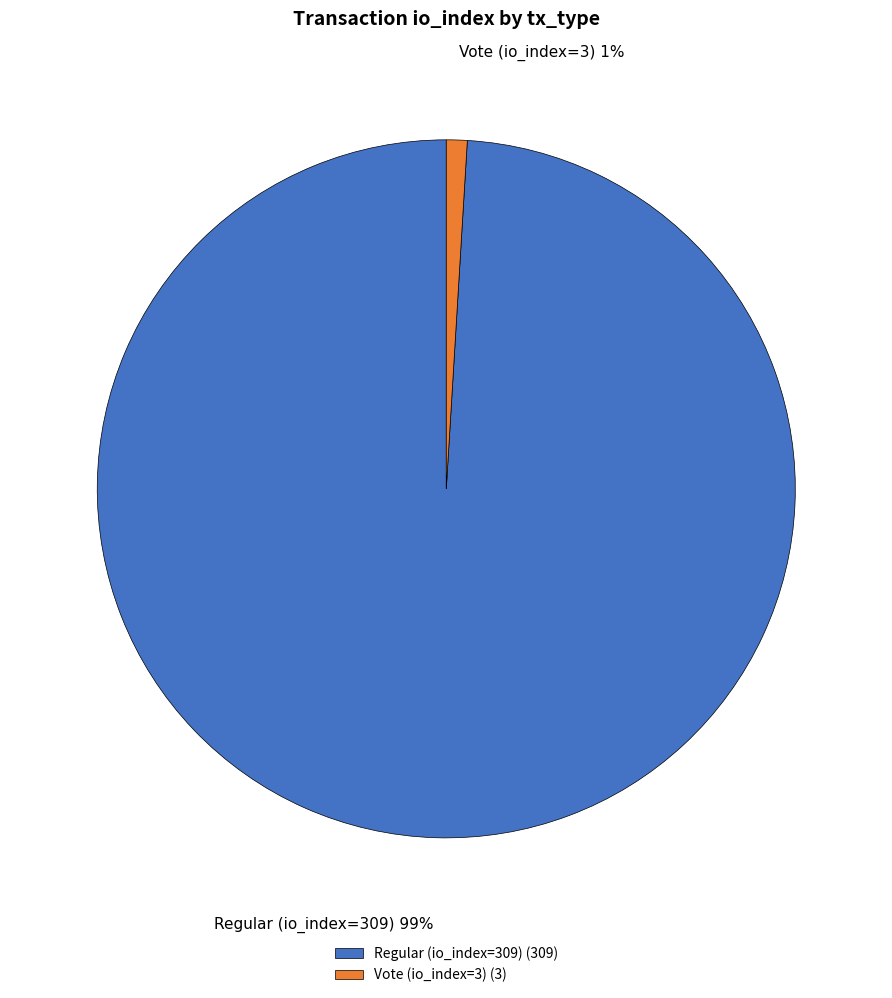

Is there any slice that represents more than half of the pie?

Yes